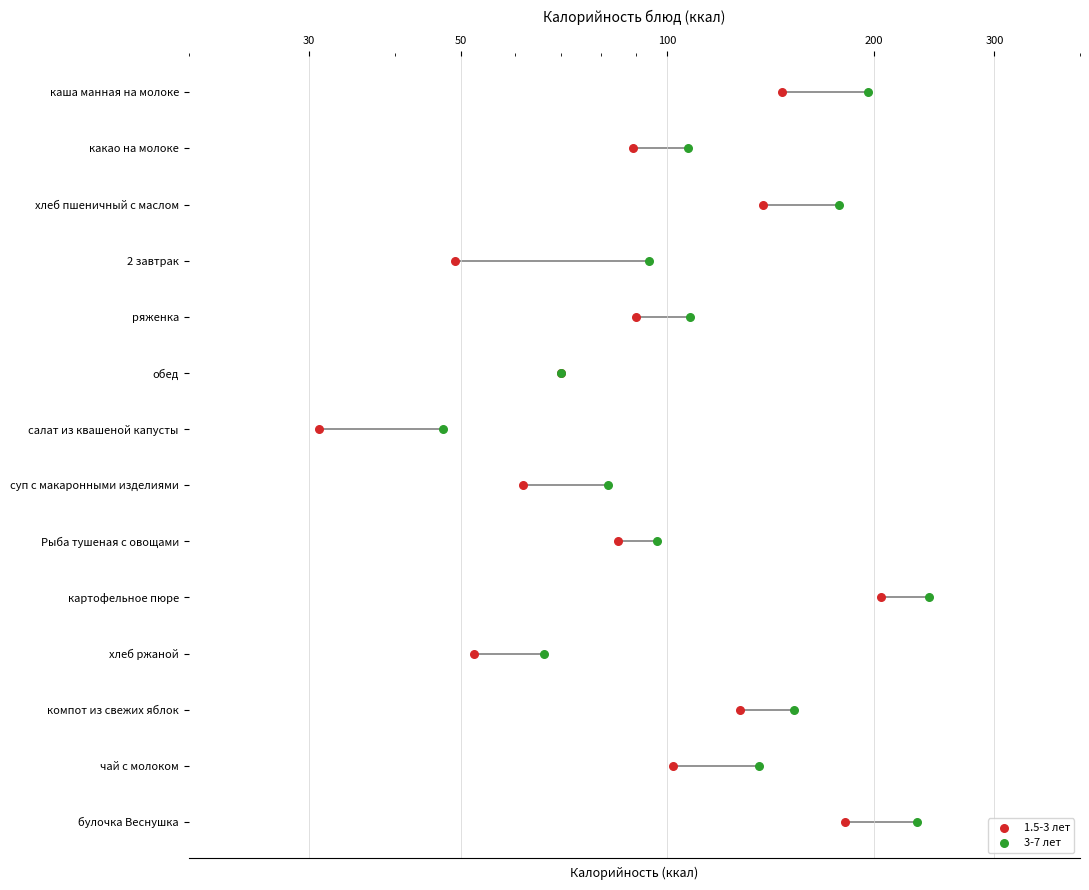

What are all the series names shown in the legend?

1.5-3 лет, 3-7 лет